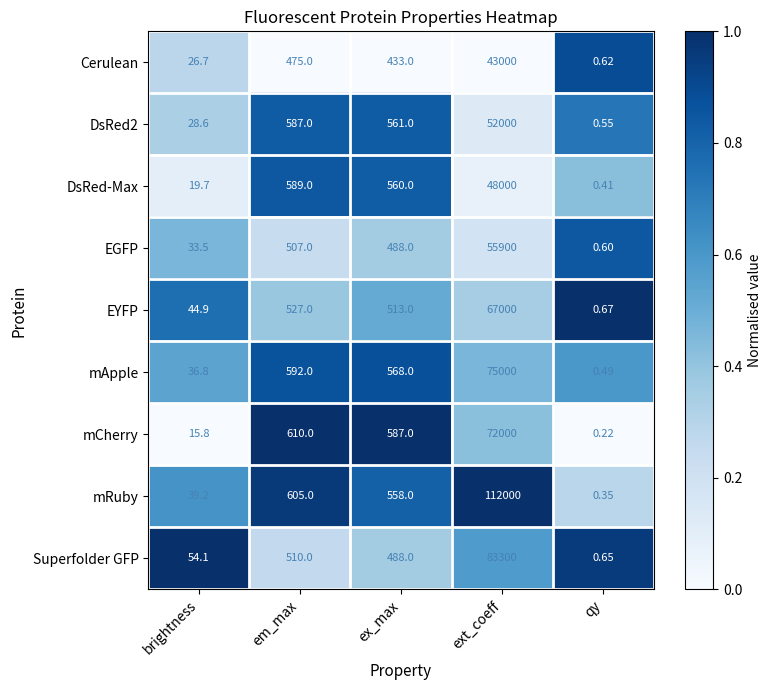

At which category is the sum across all series the highest?

ext_coeff